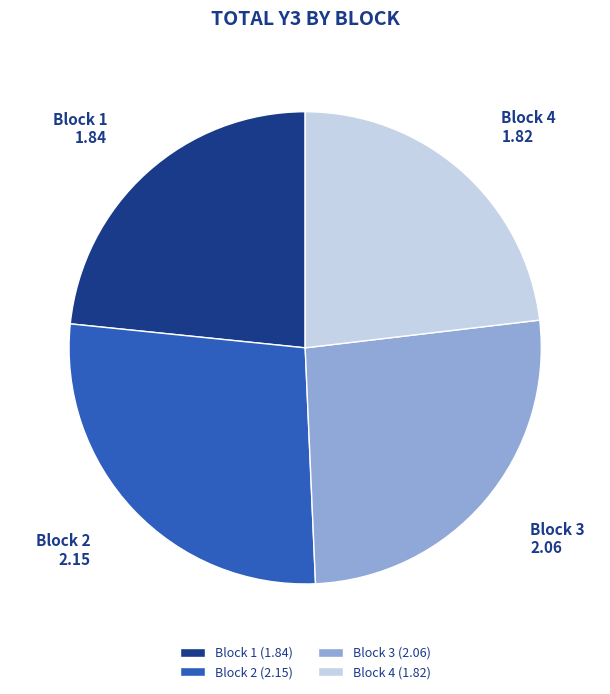

Combined, do Block 1 (1.84) and Block 4 (1.82) account for over 50%?

No